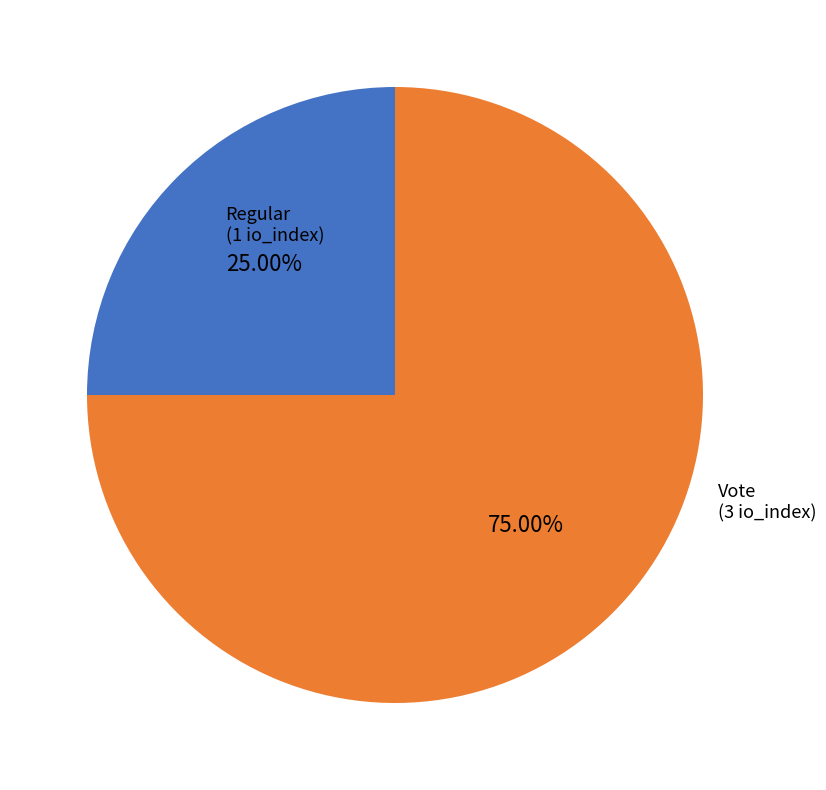

Is there a majority slice in this chart?

Yes